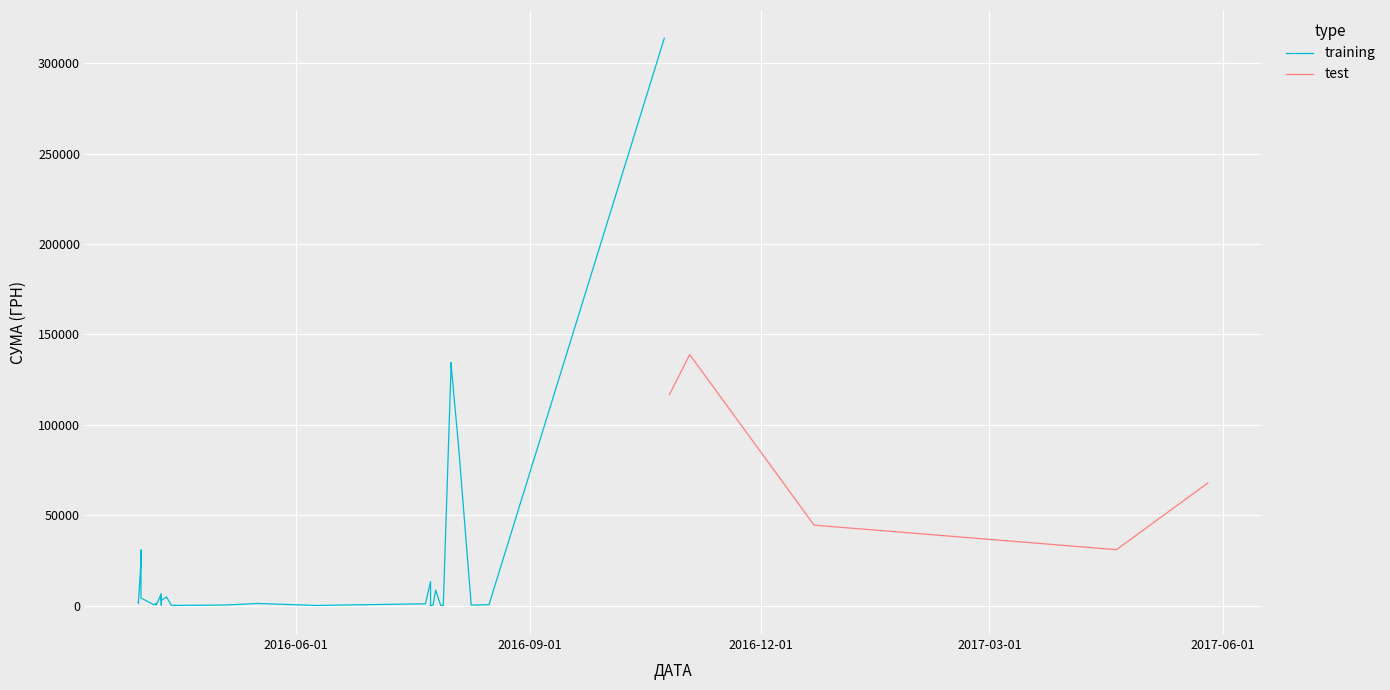

True or false: the data has more than 2 interior local peaks.

True